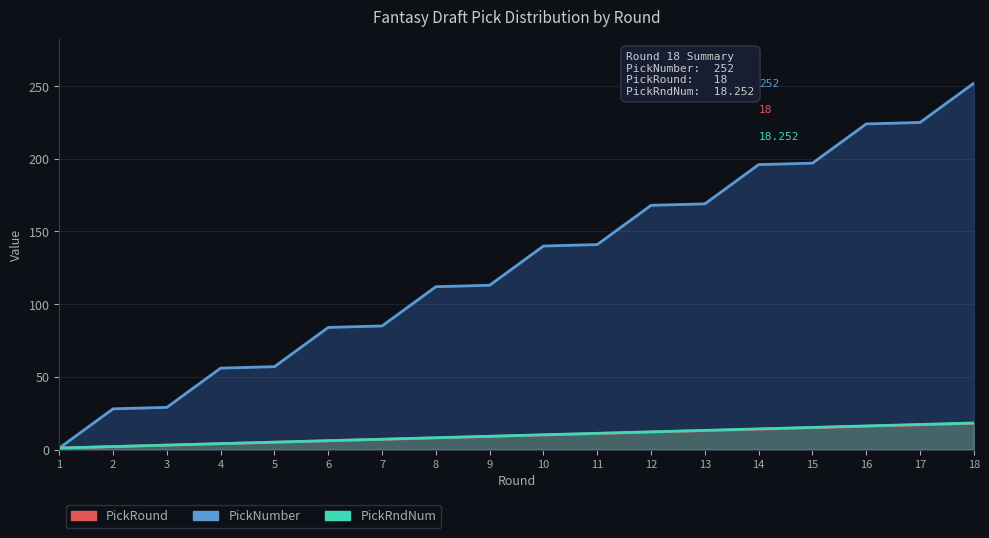

True or false: PickRndNum has more than 1 interior local peaks.

False